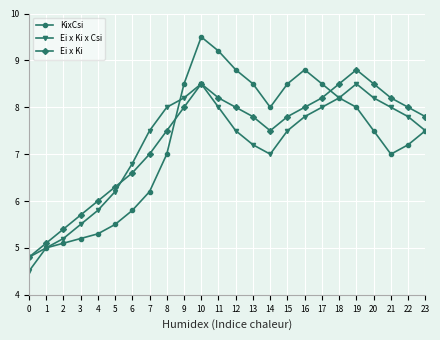

What value does the Ei x Ki x Csi series have at 15?

7.5